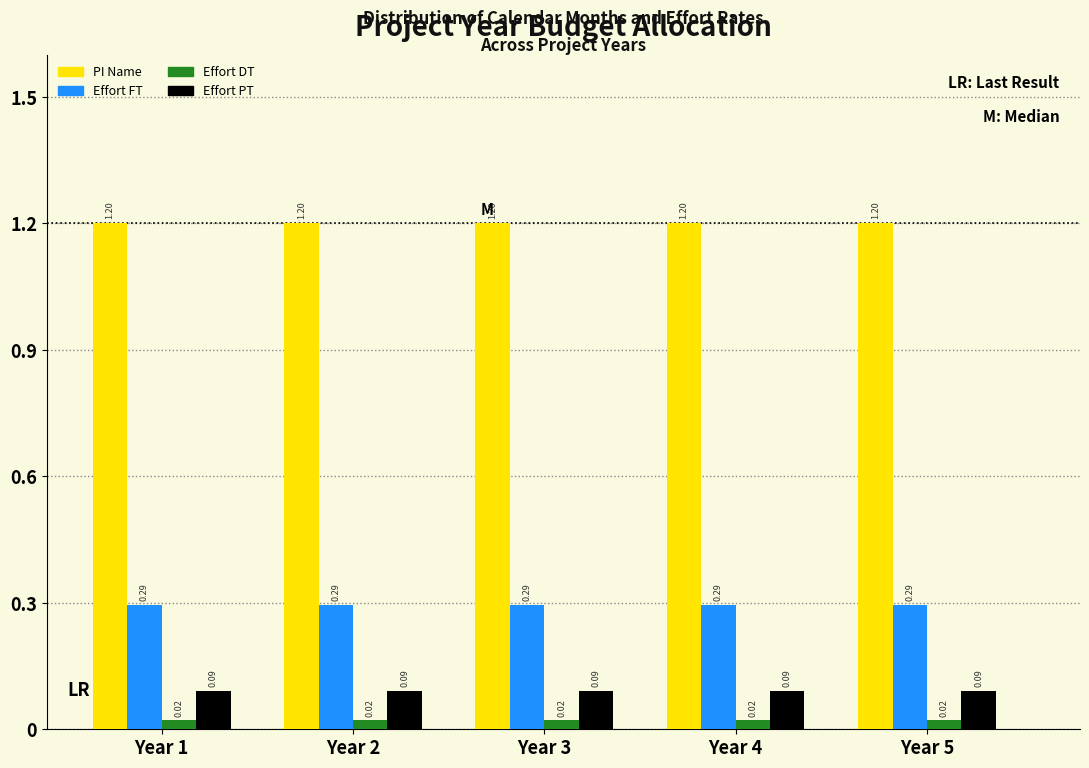

Rank the series by their maximum value, from highest to lowest.

PI Name, Effort FT, Effort PT, Effort DT